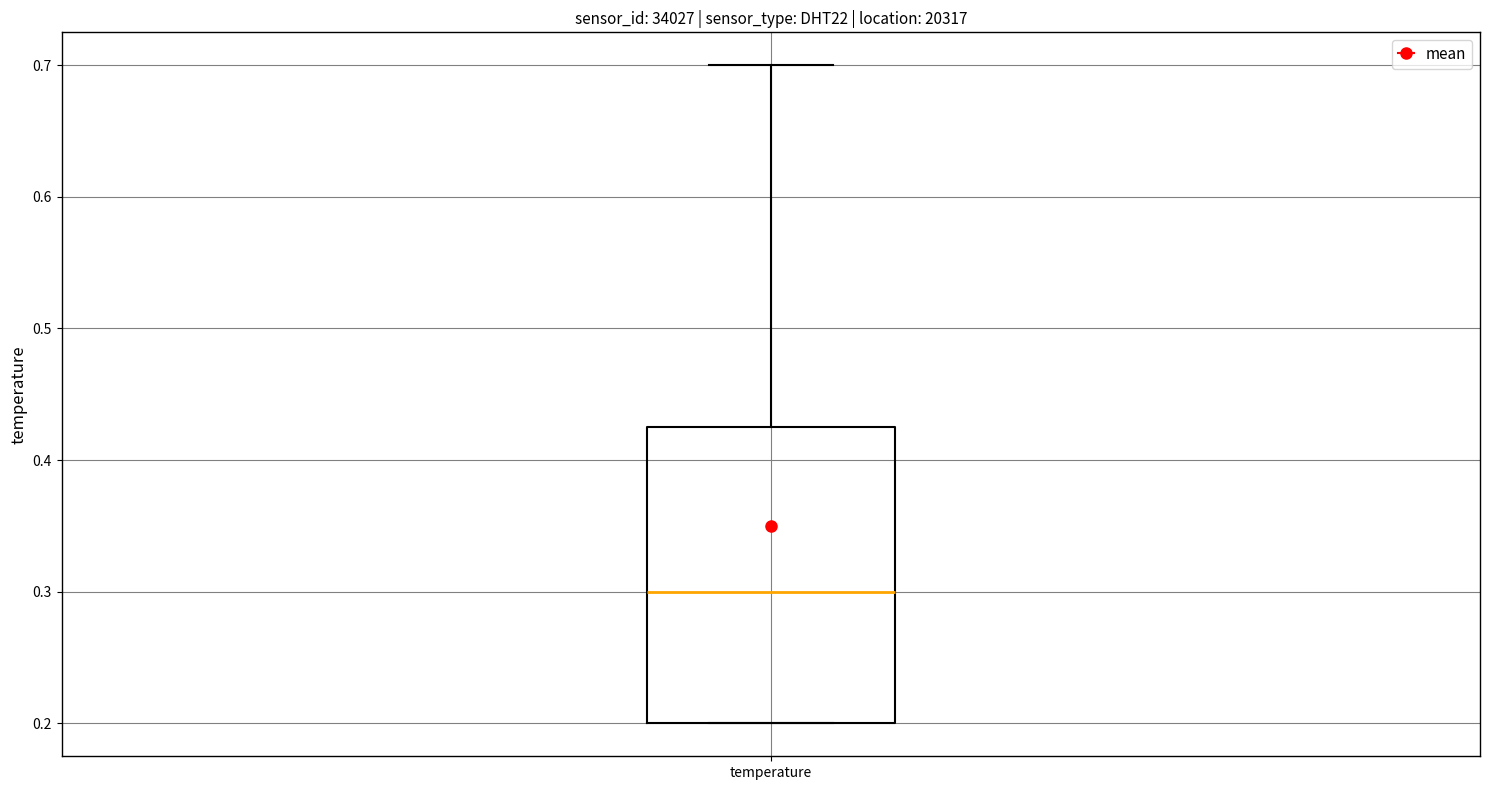

Read this box plot against the y-axis: the position of the median line, the range covered by the box, and the ends of both whiskers. The values are not printed on the chart, so give them approximately, as read against the axis.

median 0.30, box 0.20 to 0.43, whiskers 0.20 to 0.70